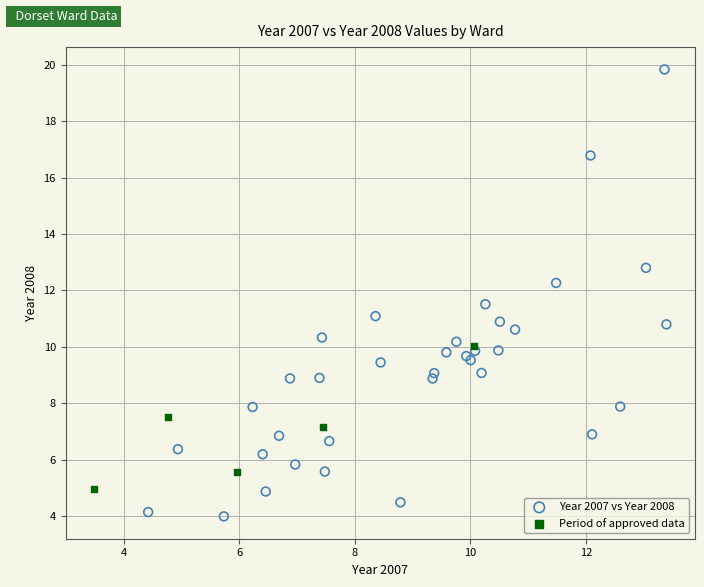

Which series has the widest spread of Y values?

Year 2007 vs Year 2008